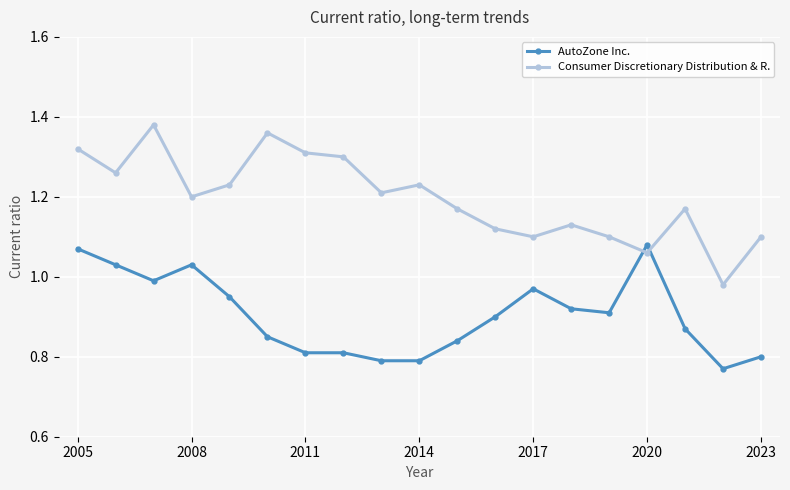

Which series has the largest range (max minus min)?

Consumer Discretionary Distribution & R.